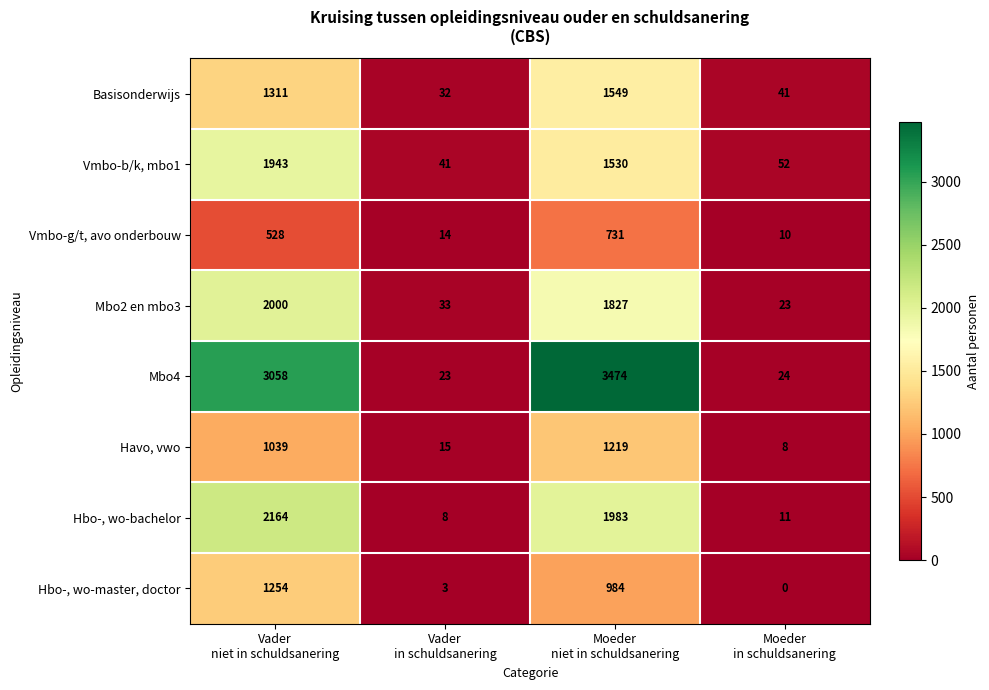

List the series in order of their peak value, highest first.

Mbo4, Hbo-, wo-bachelor, Mbo2 en mbo3, Vmbo-b/k, mbo1, Basisonderwijs, Hbo-, wo-master, doctor, Havo, vwo, Vmbo-g/t, avo onderbouw